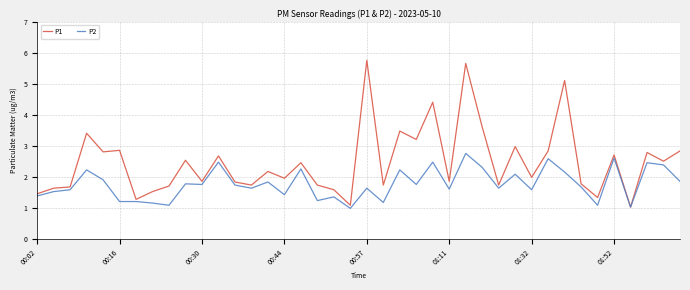

What is the difference between the second highest and minimum values in the P2 series?

1.6